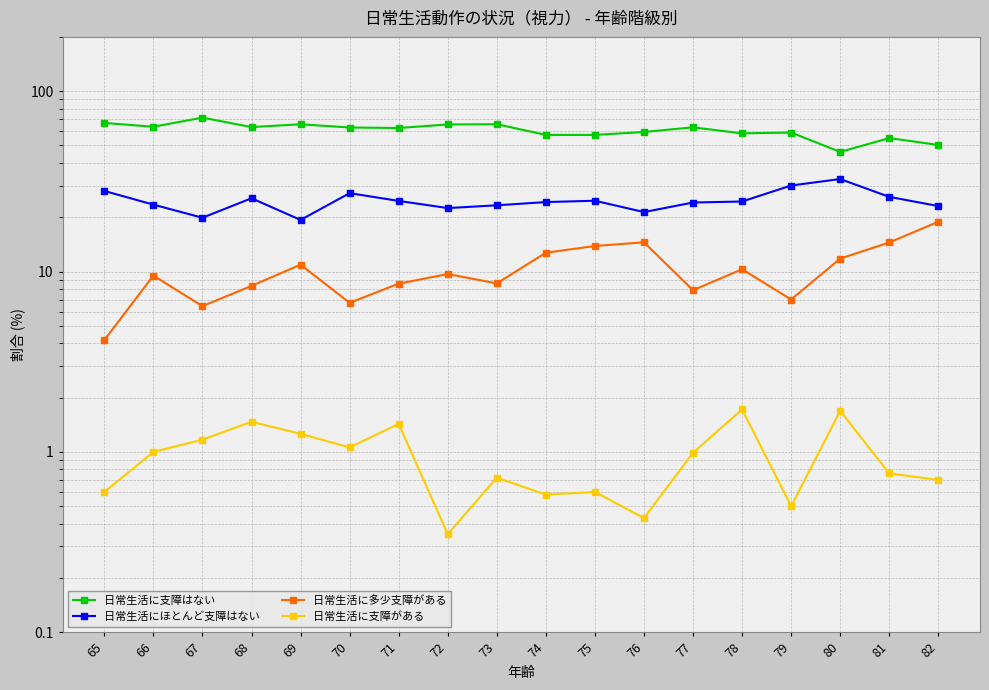

How many data points in 日常生活にほとんど支障はない are less than 24?

7